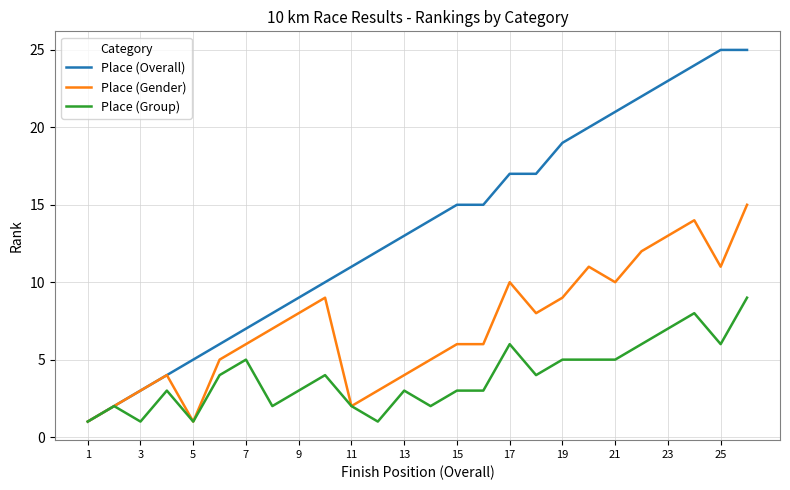

What is the minimum value shown in the chart?

1